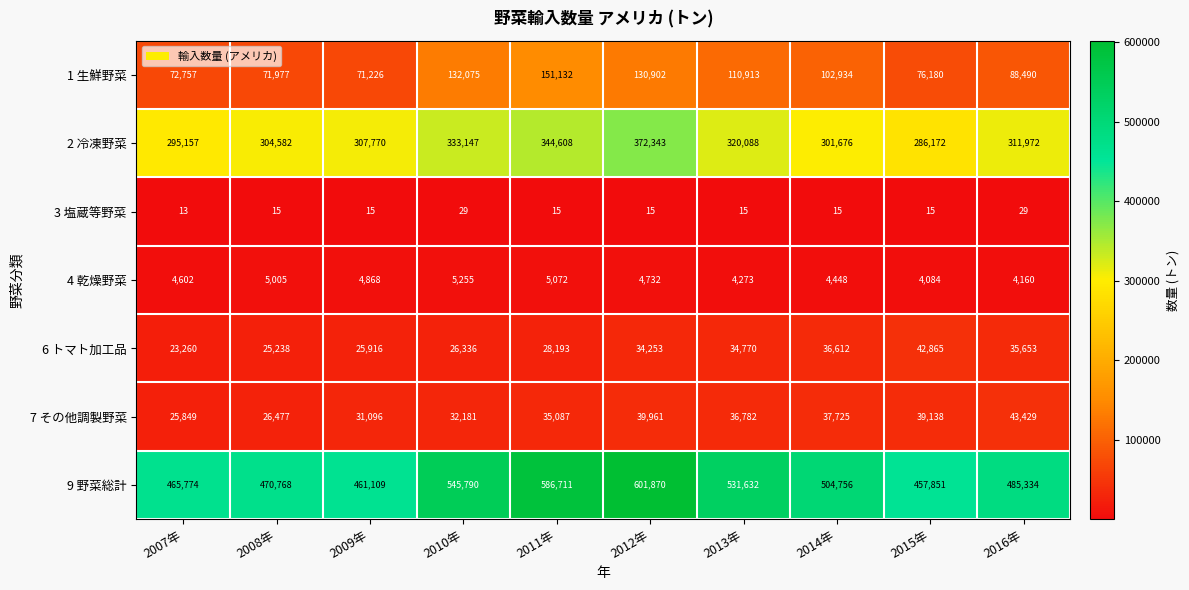

What is the sum of the 9 野菜総計 values at 2009年 and 2013年?

992741